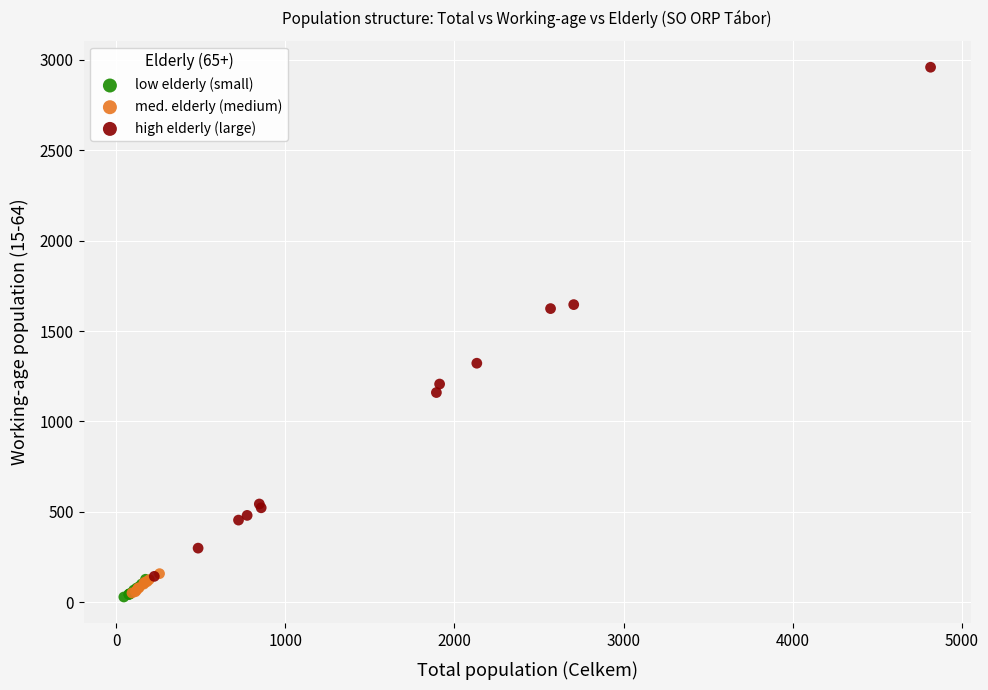

Which series has the widest spread of Y values?

high elderly (large)